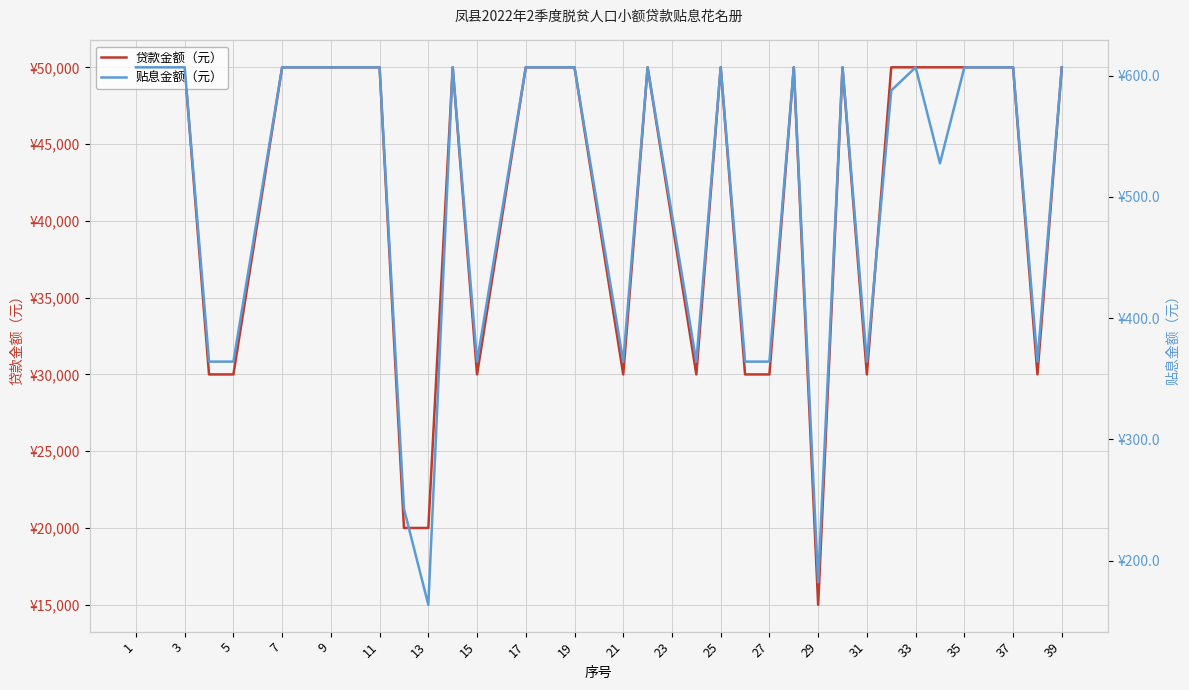

True or false: 贷款金额（元） and 贴息金额（元） intersect in this chart.

False